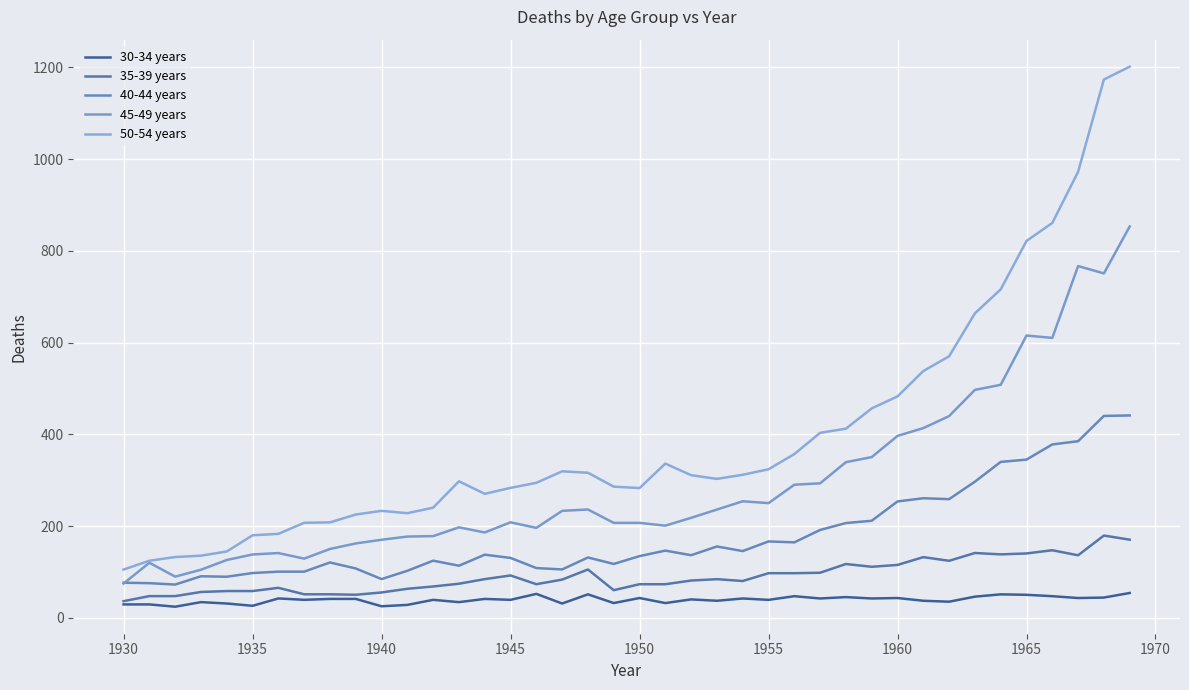

How many lines are shown in the chart?

5